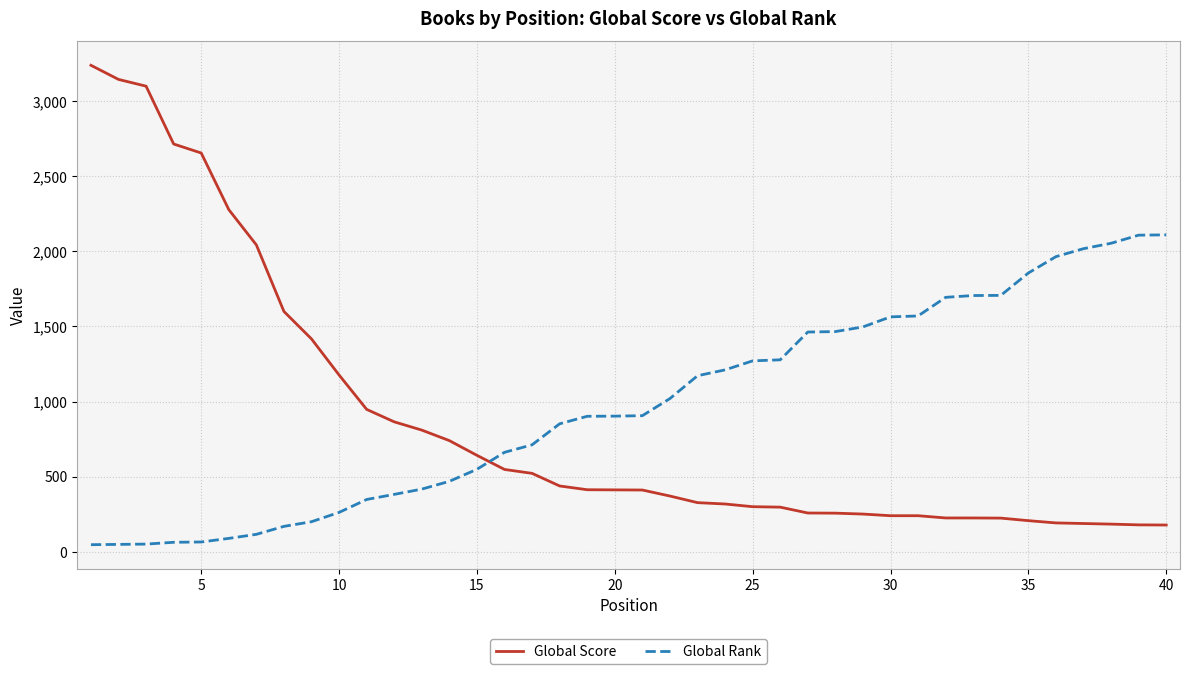

True or false: Global Rank and Global Score intersect in this chart.

True